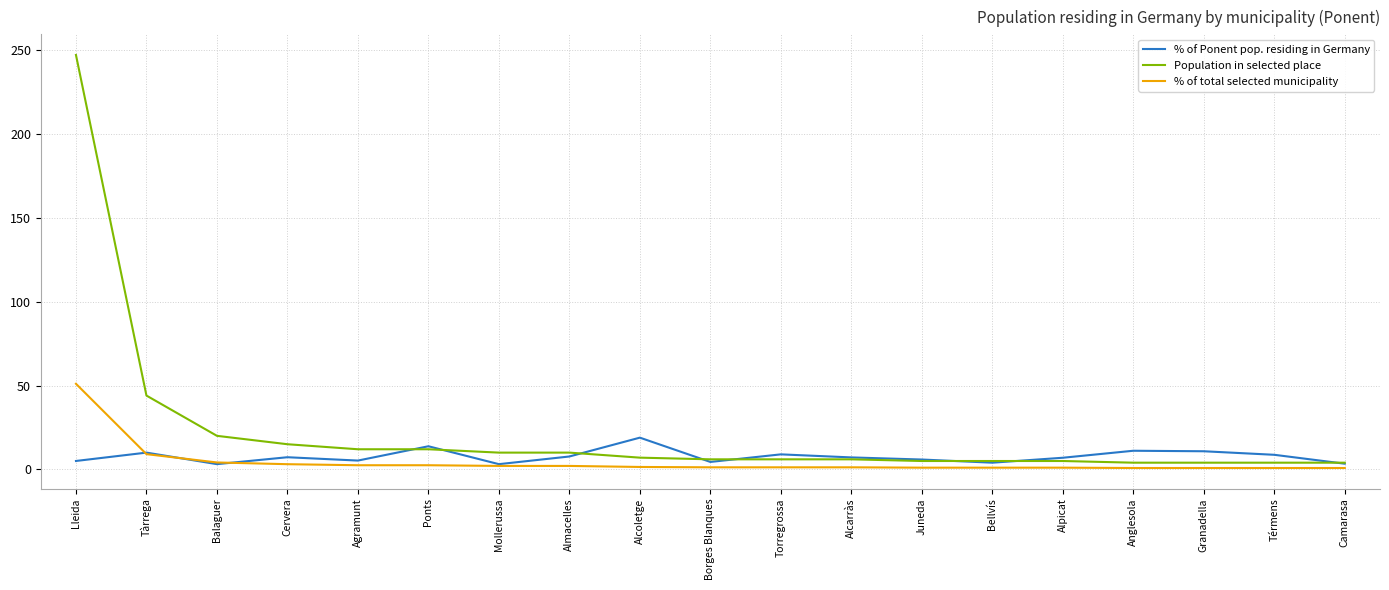

What is the minimum value shown in the chart?

0.8